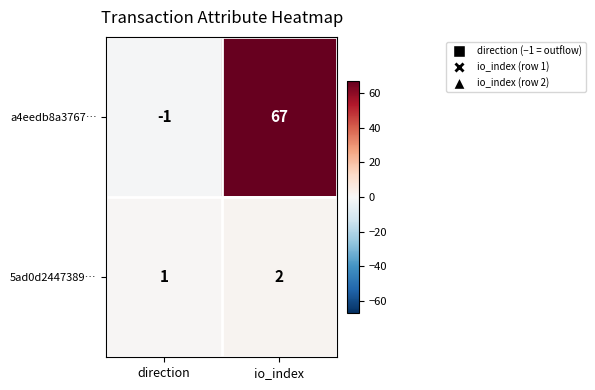

How many distinct data groups are displayed?

2